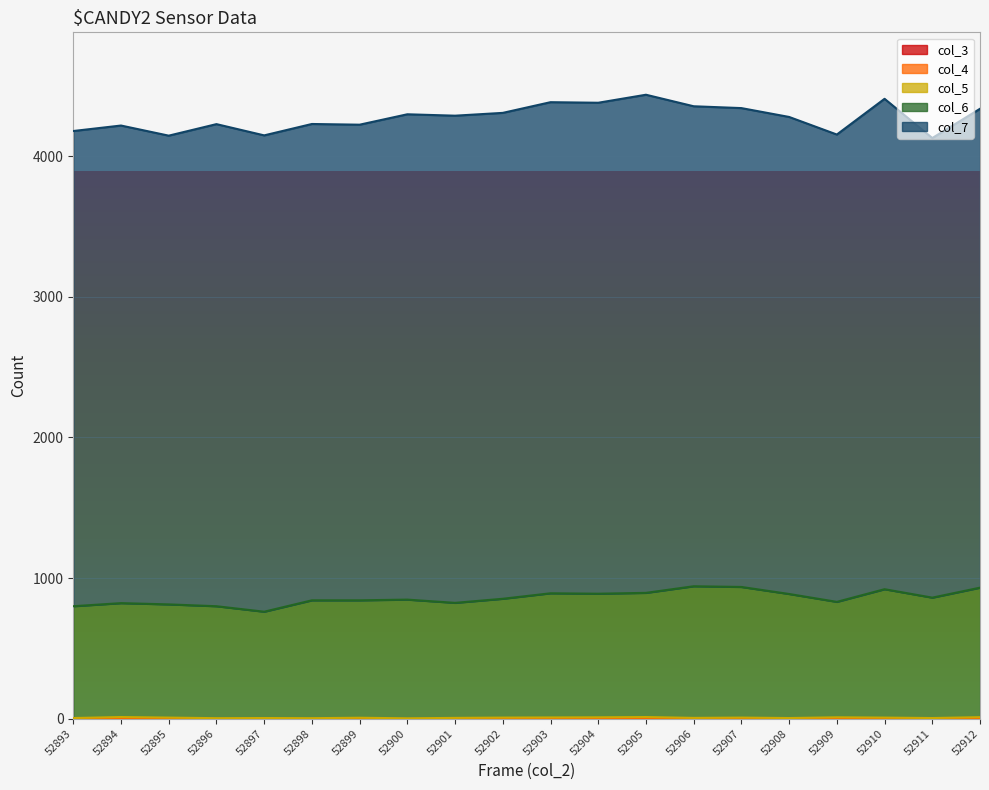

True or false: col_6 and col_5 intersect in this chart.

False